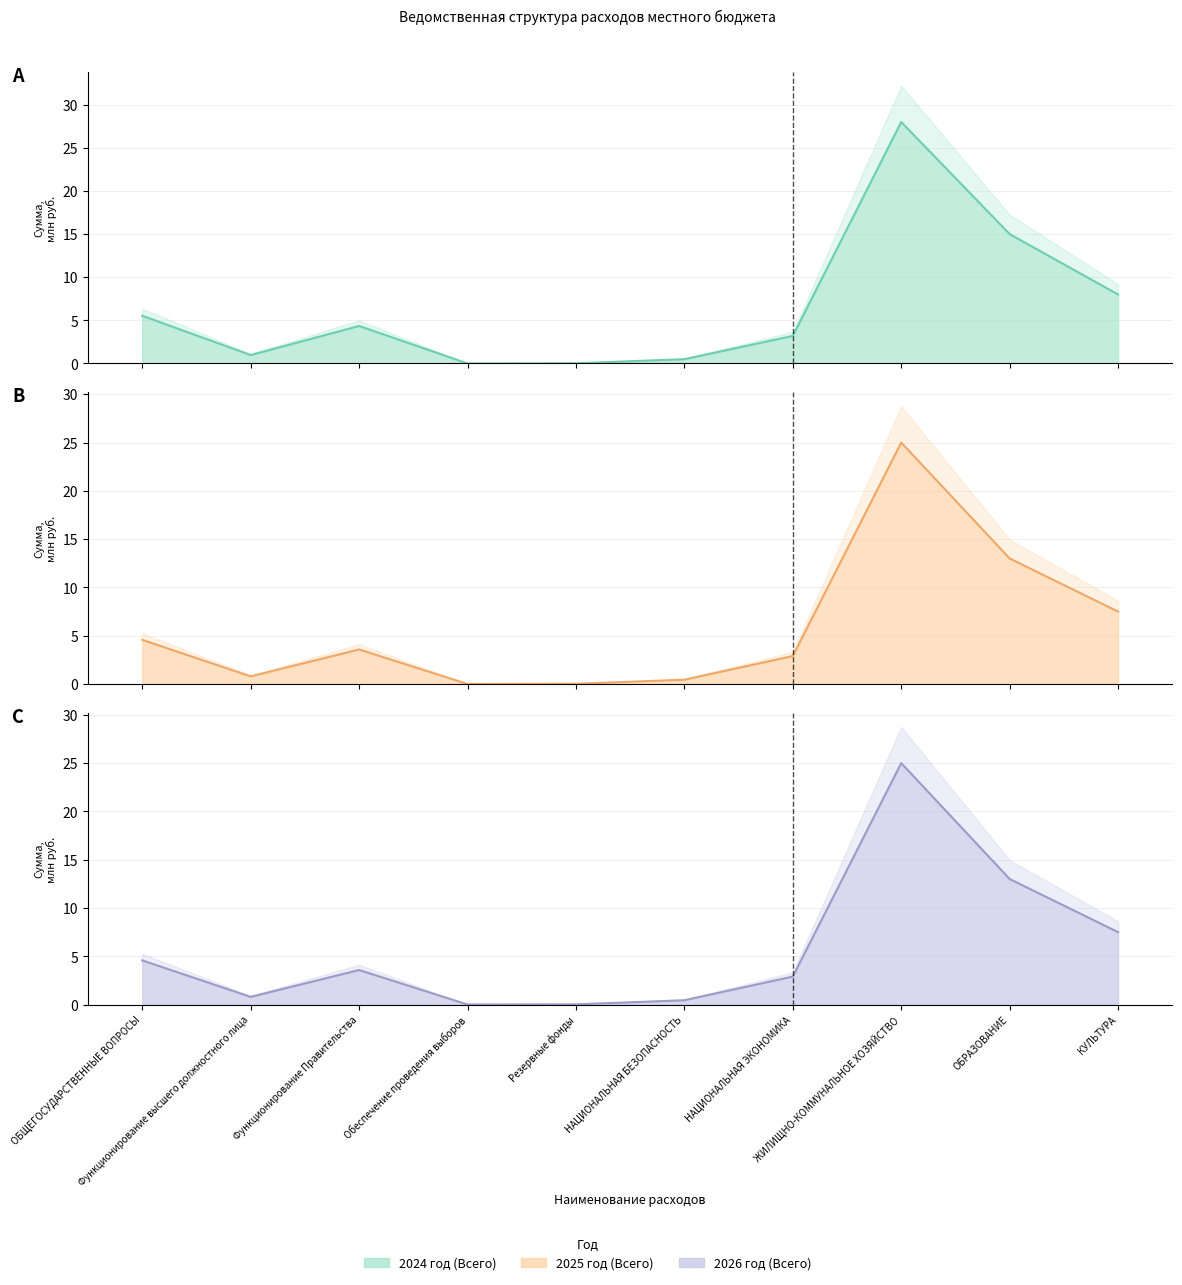

What are all the series names shown in the legend?

2024 год (Всего), 2025 год (Всего), 2026 год (Всего)